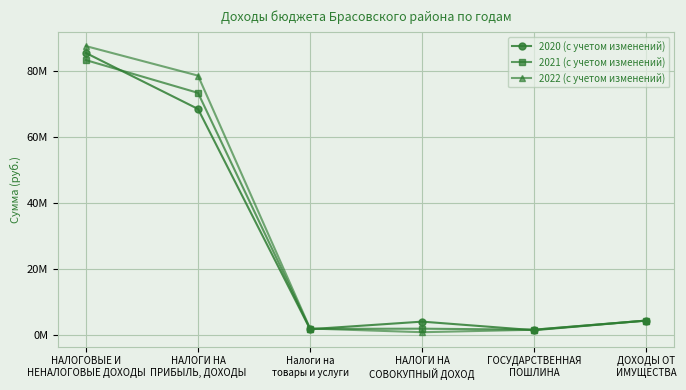

Which series has the largest range (max minus min)?

2022 (с учетом изменений)